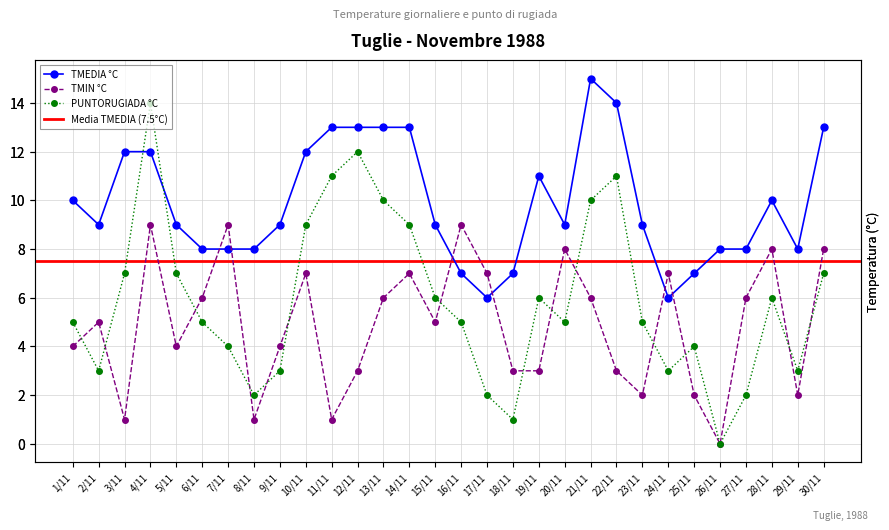

How many distinct data groups are displayed?

3